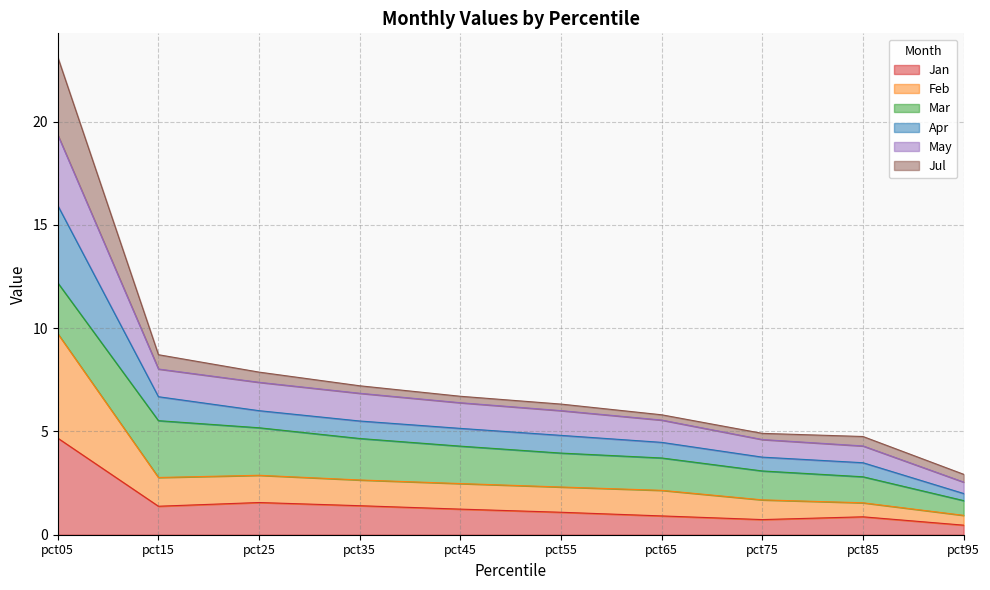

How many interior local peaks does the Feb series have?

1